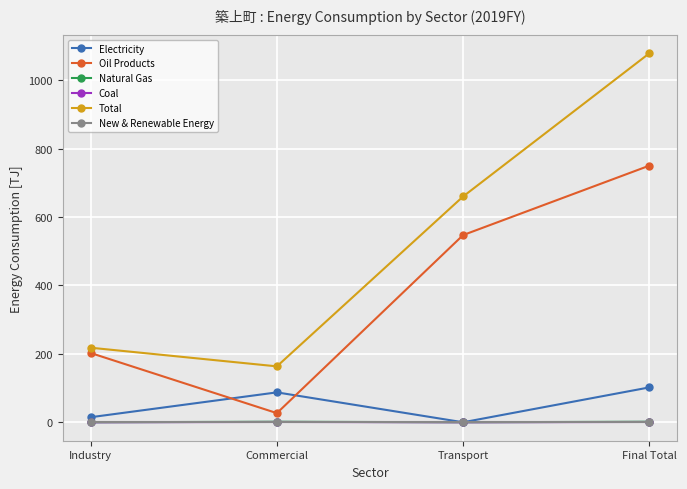

What is the average value of the Natural Gas series?

0.8